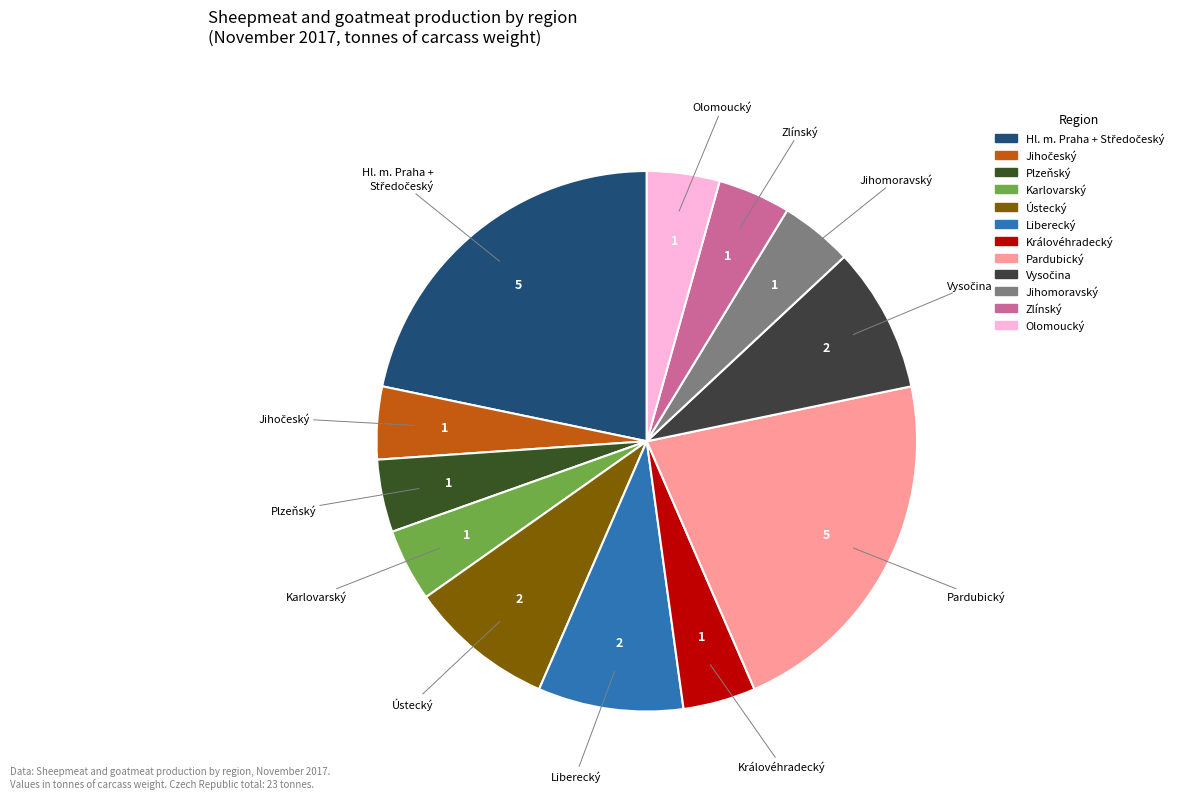

True or false: Liberecký accounts for 18% of the total.

False